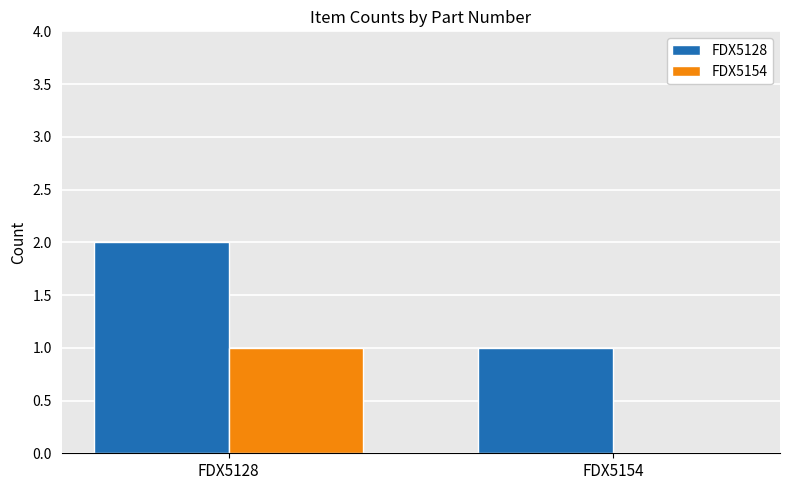

What are all the series names shown in the legend?

FDX5128, FDX5154